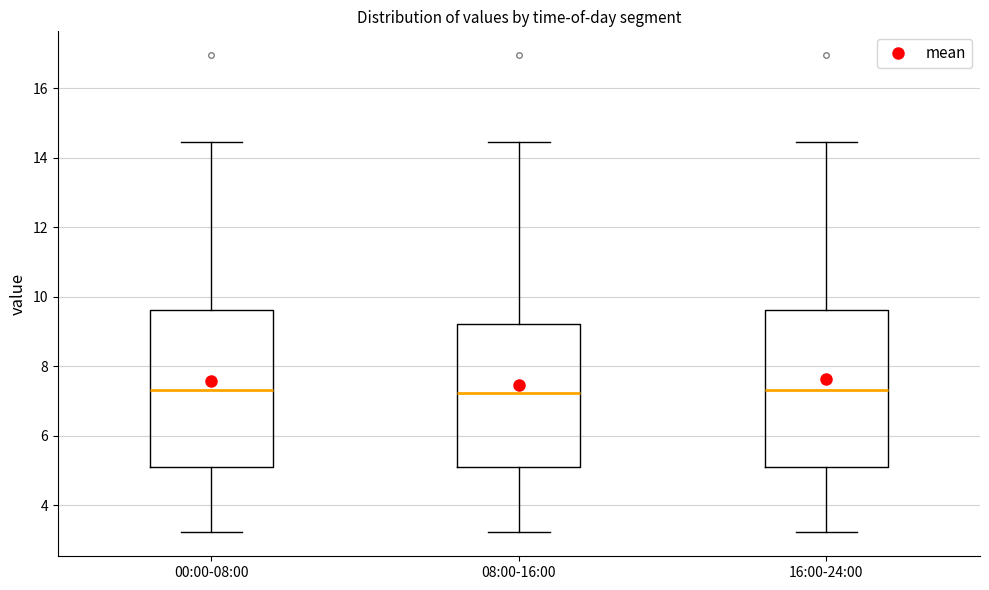

Reading left to right, transcribe this box plot: for each box, give where its median line is, the range the box spans, and where its two whiskers end, as read against the y-axis. The values are not printed on the chart, so give them approximately, as read against the axis.

00:00-08:00: median 7.4, box 5.2 to 9.6, whiskers 3.2 to 14.4
08:00-16:00: median 7.2, box 5.2 to 9.2, whiskers 3.2 to 14.4
16:00-24:00: median 7.4, box 5.2 to 9.6, whiskers 3.2 to 14.4